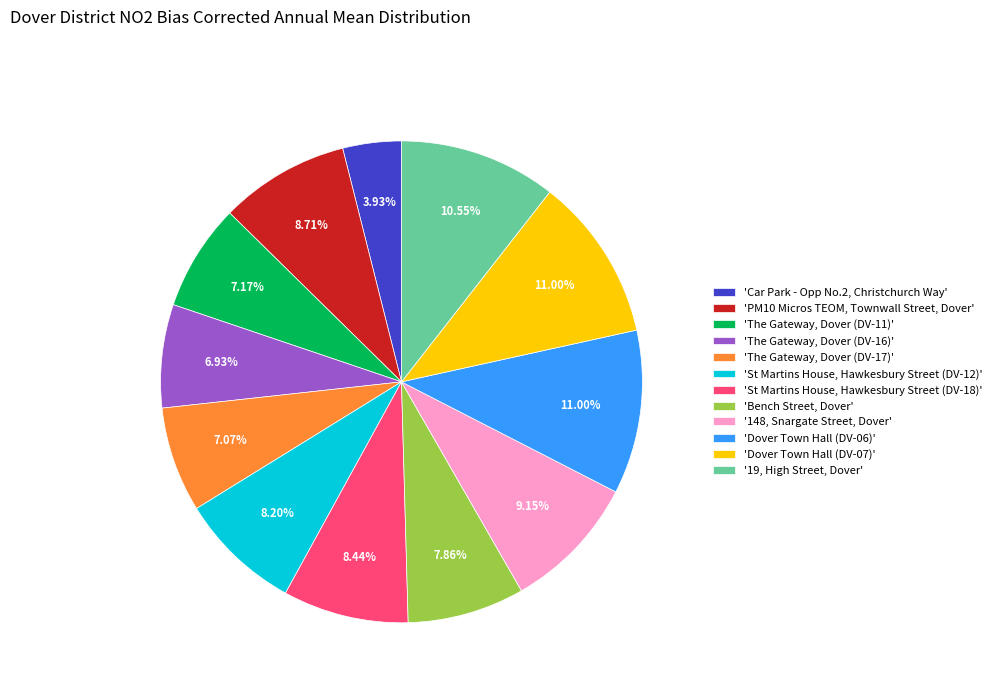

Between 'The Gateway, Dover (DV-11)' and 'Dover Town Hall (DV-07)', which is larger?

'Dover Town Hall (DV-07)'